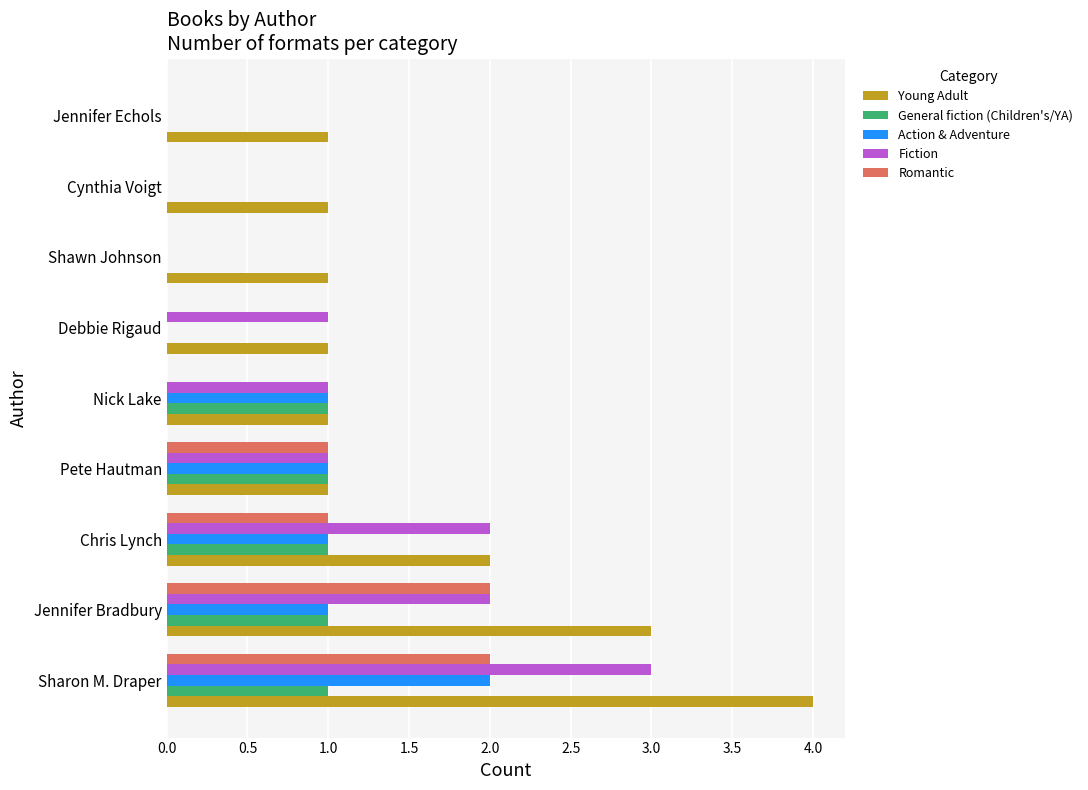

The General fiction (Children's/YA) series shows 1 at Jennifer Bradbury. True or false?

True